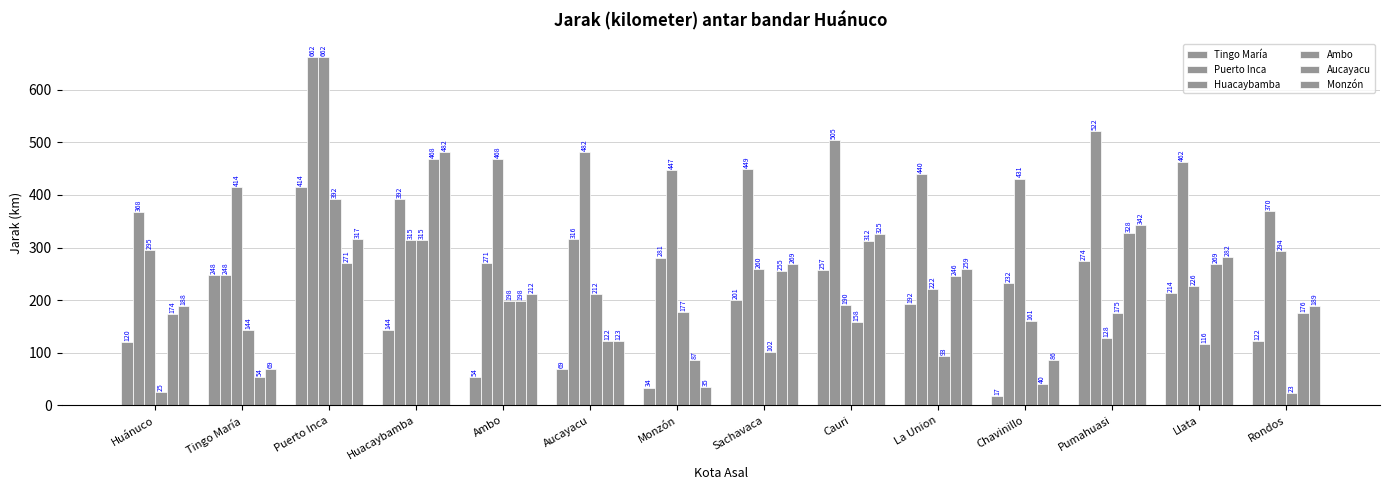

At which category is the sum across all series the highest?

Puerto Inca